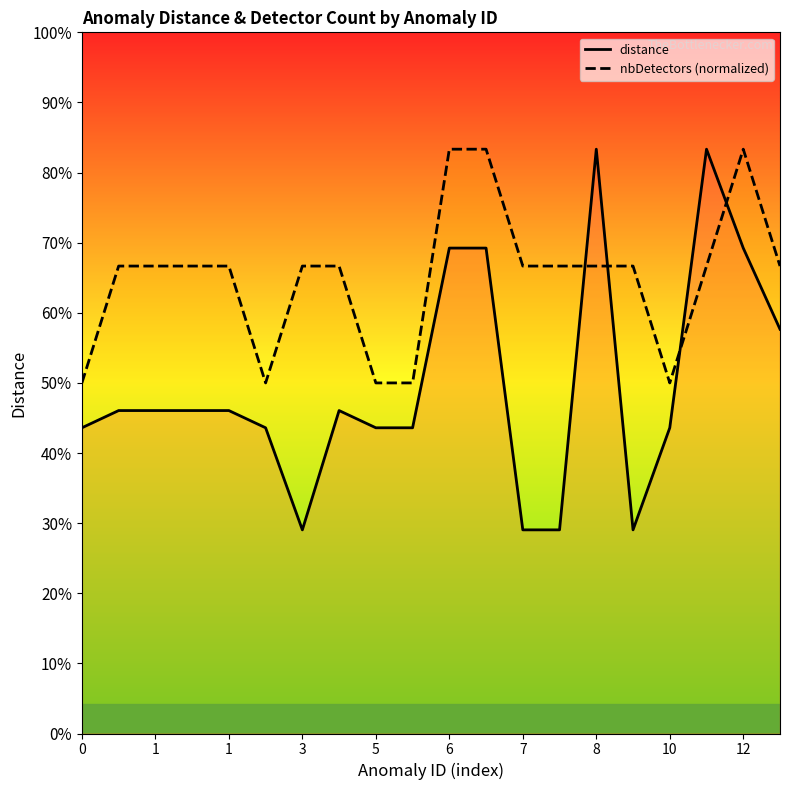

How many series are shown in this chart?

2